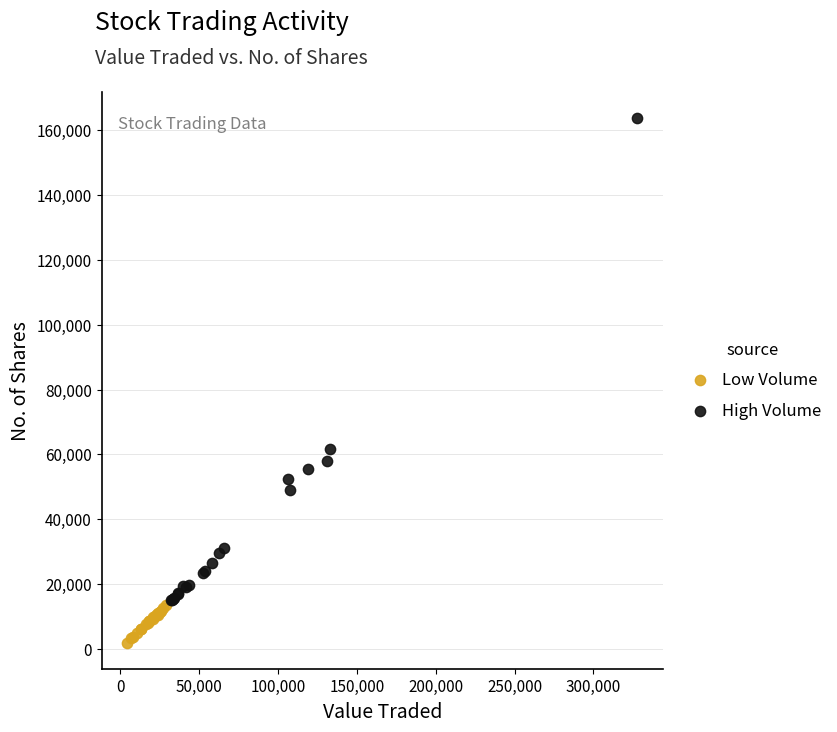

Which series contains the lowest Y value?

Low Volume